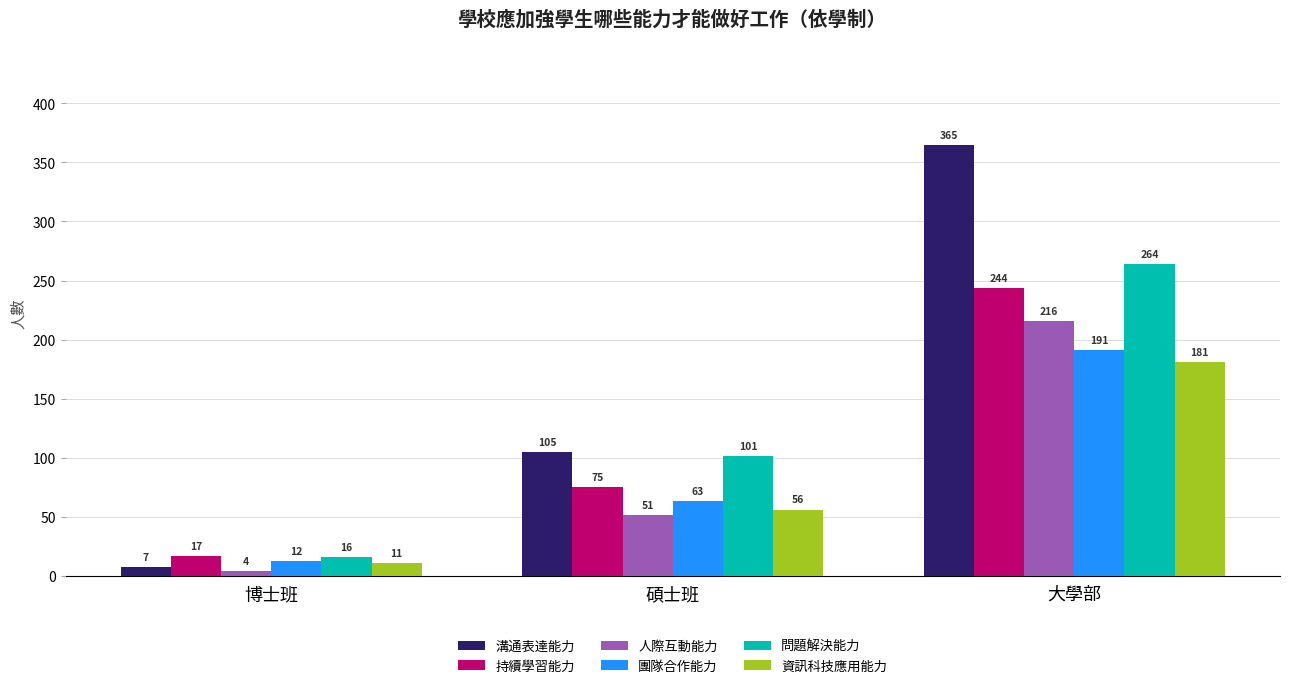

At which label does 資訊科技應用能力 reach its peak?

大學部